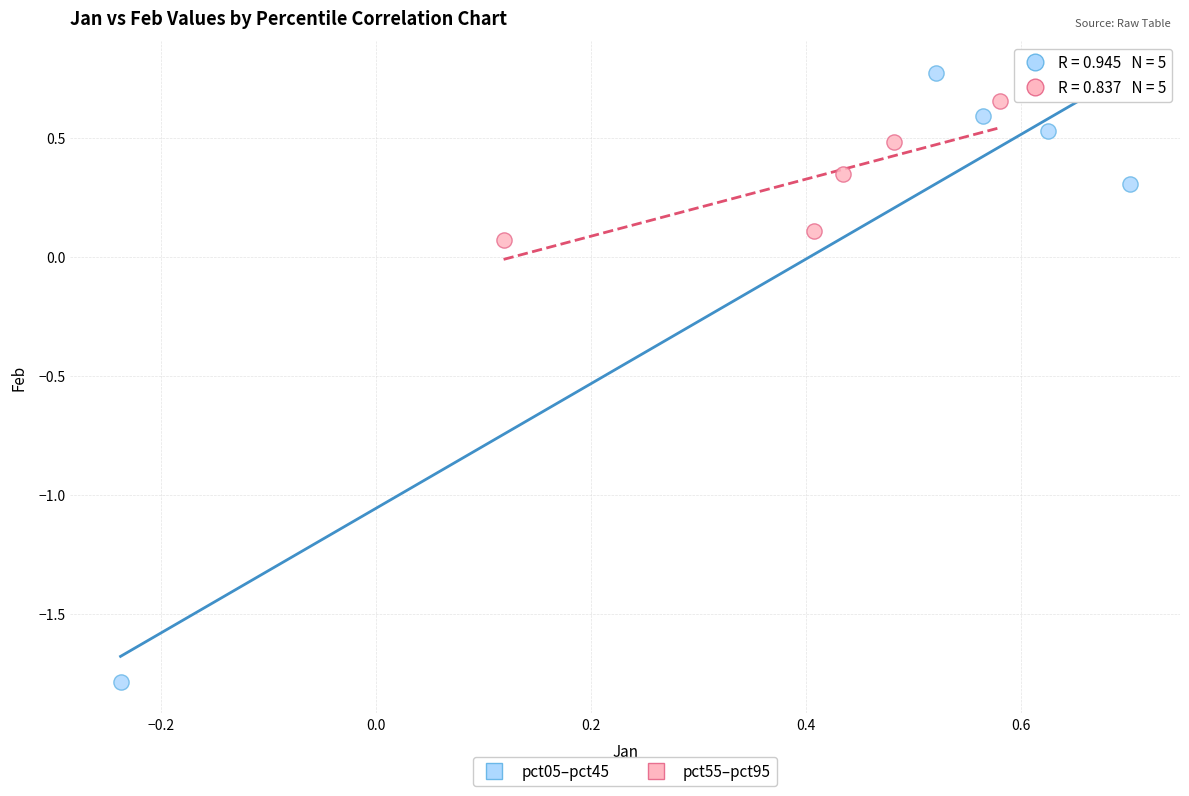

Which series has the widest spread of Y values?

pct05–pct45